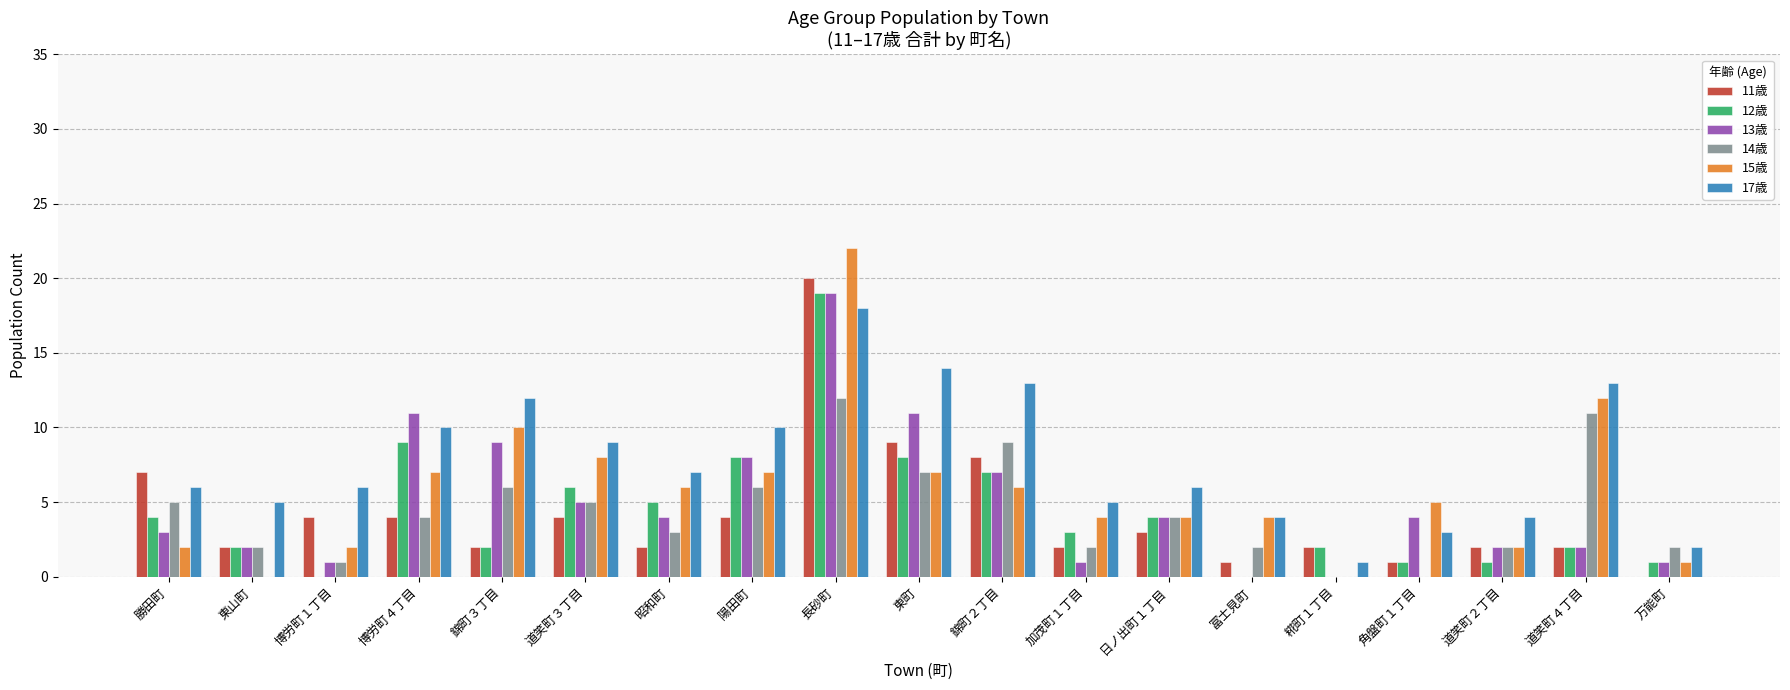

Is the value of 15歳 at 糀町１丁目 greater than the value of 14歳 at 錦町３丁目?

No